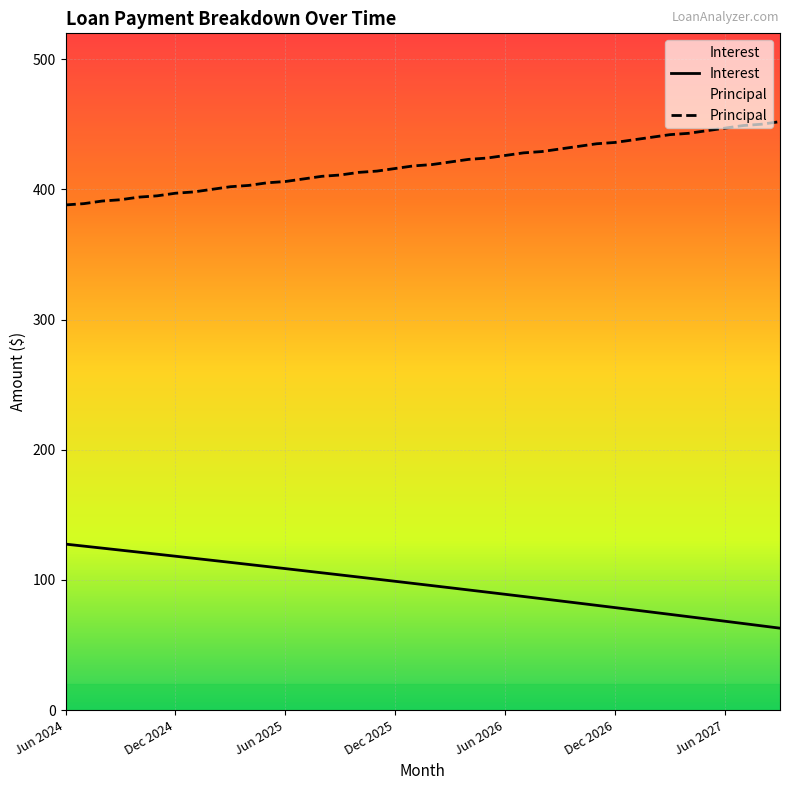

Which series has the widest spread of values?

Interest